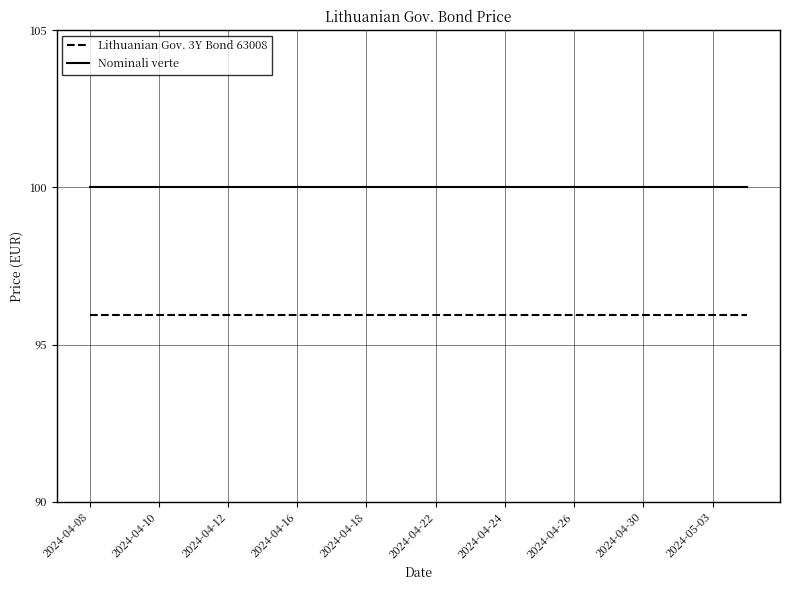

Rank the series by their average value, from lowest to highest.

Lithuanian Gov. 3Y Bond 63008, Nominali verte